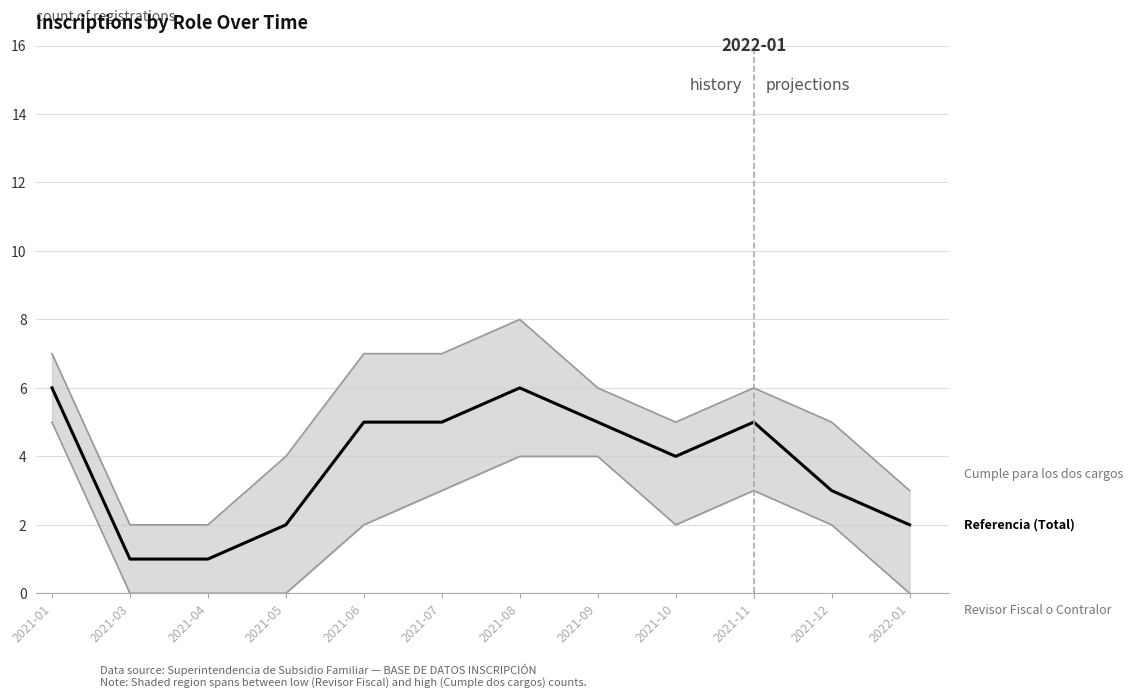

Where is Cumple para los dos cargos nearest to the value 5?

2021-10